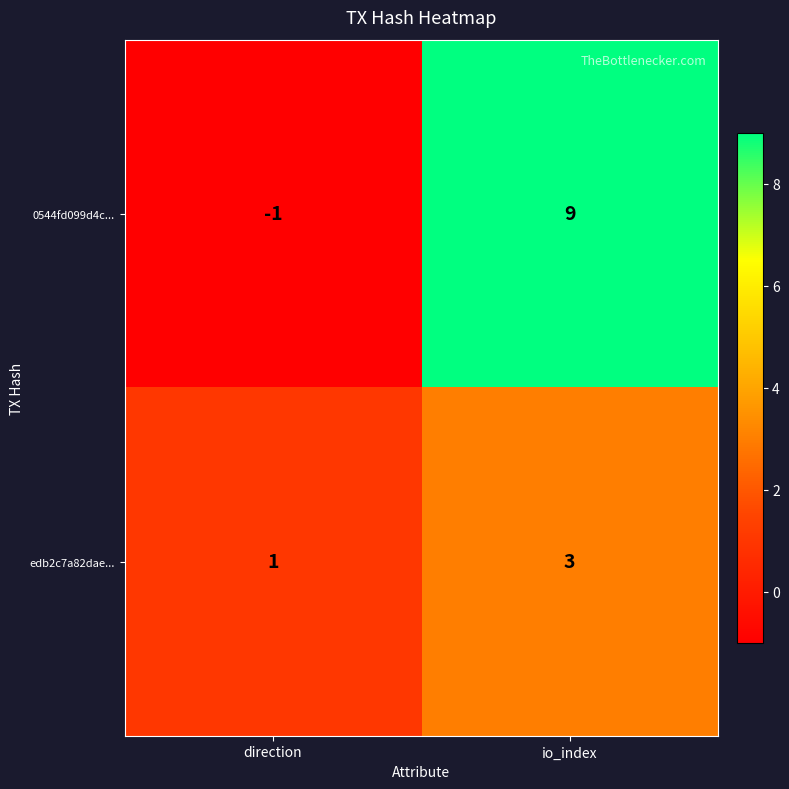

Between direction and io_index, which series saw the biggest shift?

0544fd099d4c...